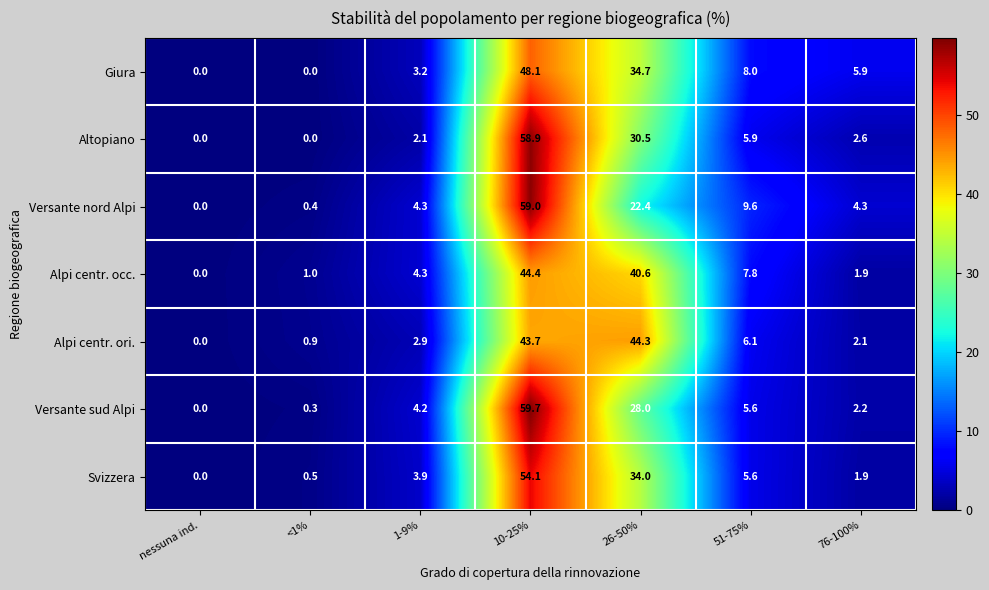

Which series has the widest spread of values?

Versante sud Alpi